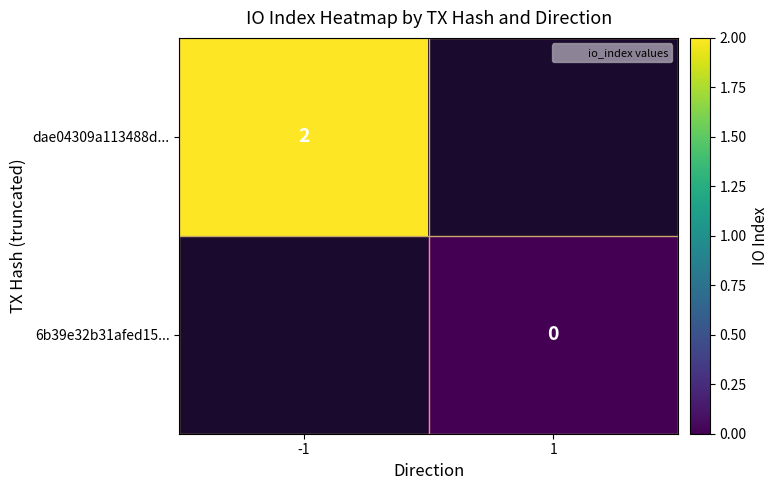

The dae04309a113488d... series shows 3 at -1. True or false?

False